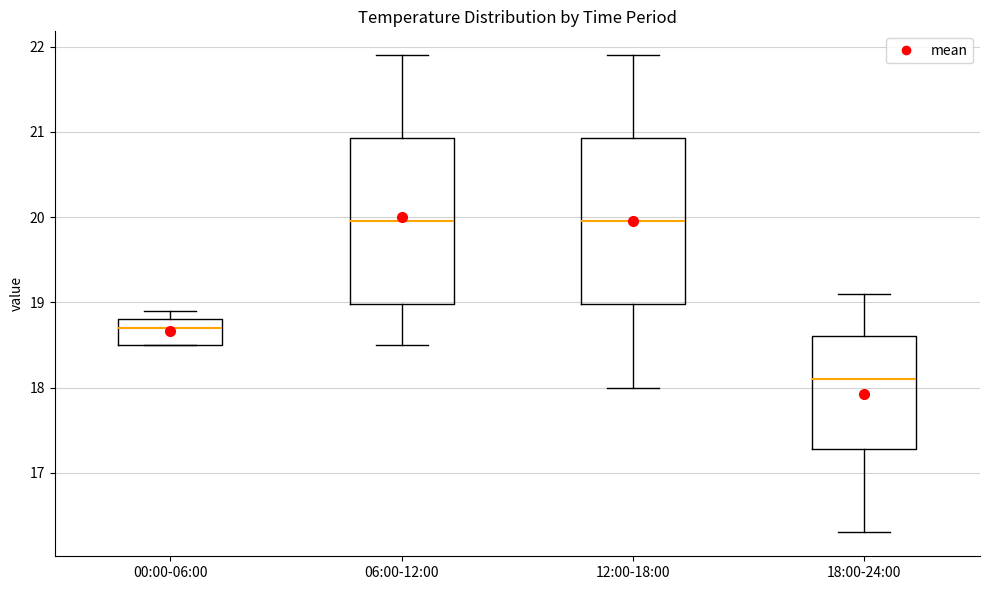

Reading left to right, read every box against the y-axis: the position of its median line, the range the box covers, and the ends of its whiskers. The values are not printed on the chart, so give them approximately, as read against the axis.

00:00-06:00: median 18.7, box 18.5 to 18.8, whiskers 18.5 to 18.9
06:00-12:00: median 20.0, box 19.0 to 20.9, whiskers 18.5 to 21.9
12:00-18:00: median 20.0, box 19.0 to 20.9, whiskers 18.0 to 21.9
18:00-24:00: median 18.1, box 17.3 to 18.6, whiskers 16.3 to 19.1